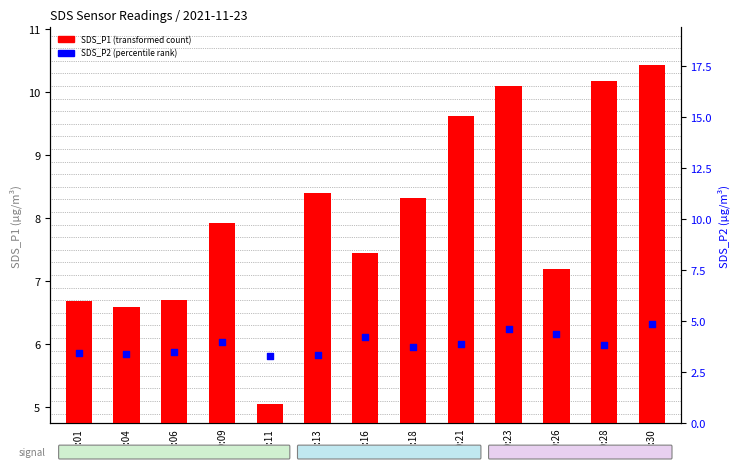

Which series reaches the minimum Y coordinate?

SDS_P1 (transformed count)